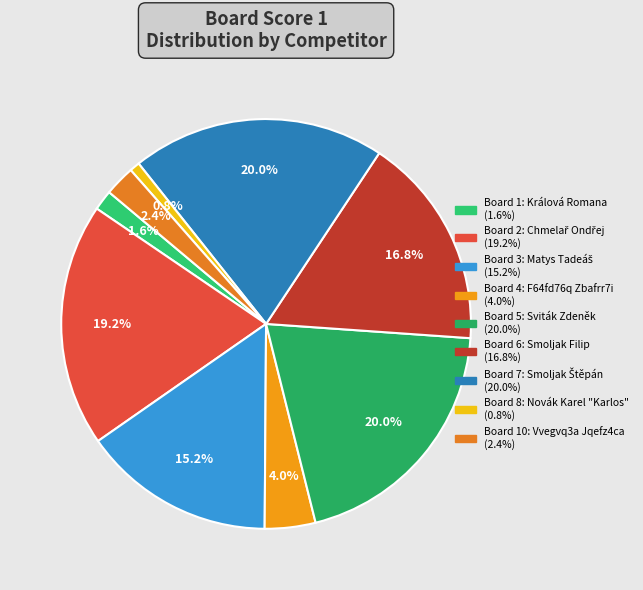

How many segments does this pie chart have?

9